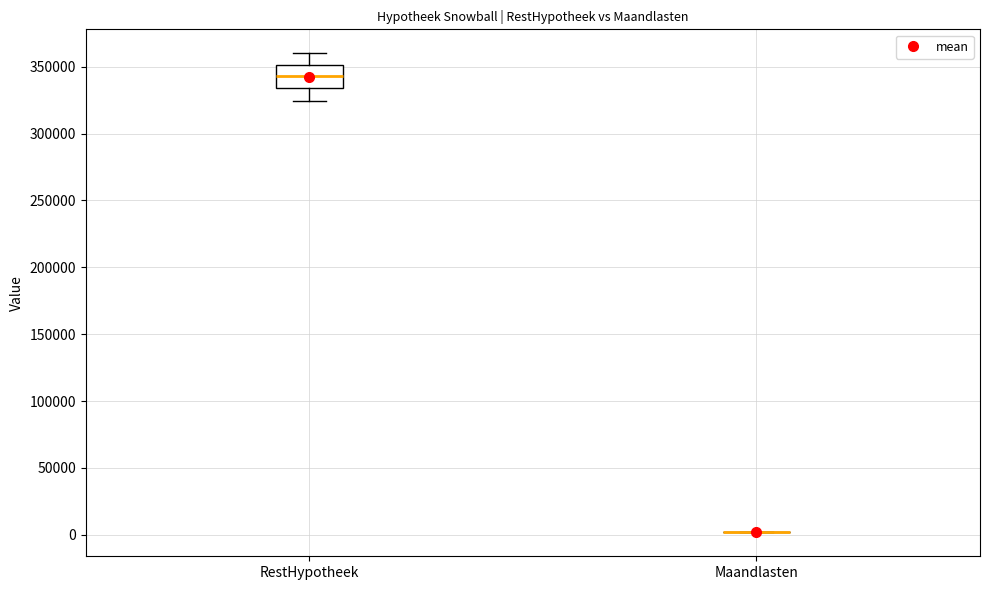

Comparing the boxes themselves (not the whiskers), which one is the tallest?

RestHypotheek